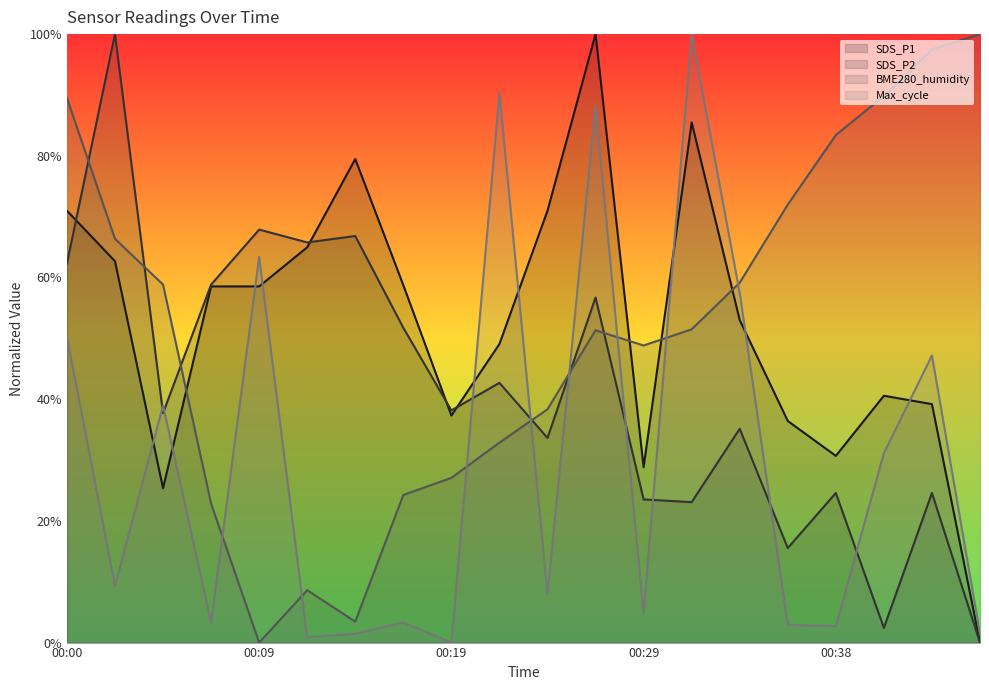

What are all the series names shown in the legend?

SDS_P1, SDS_P2, BME280_humidity, Max_cycle